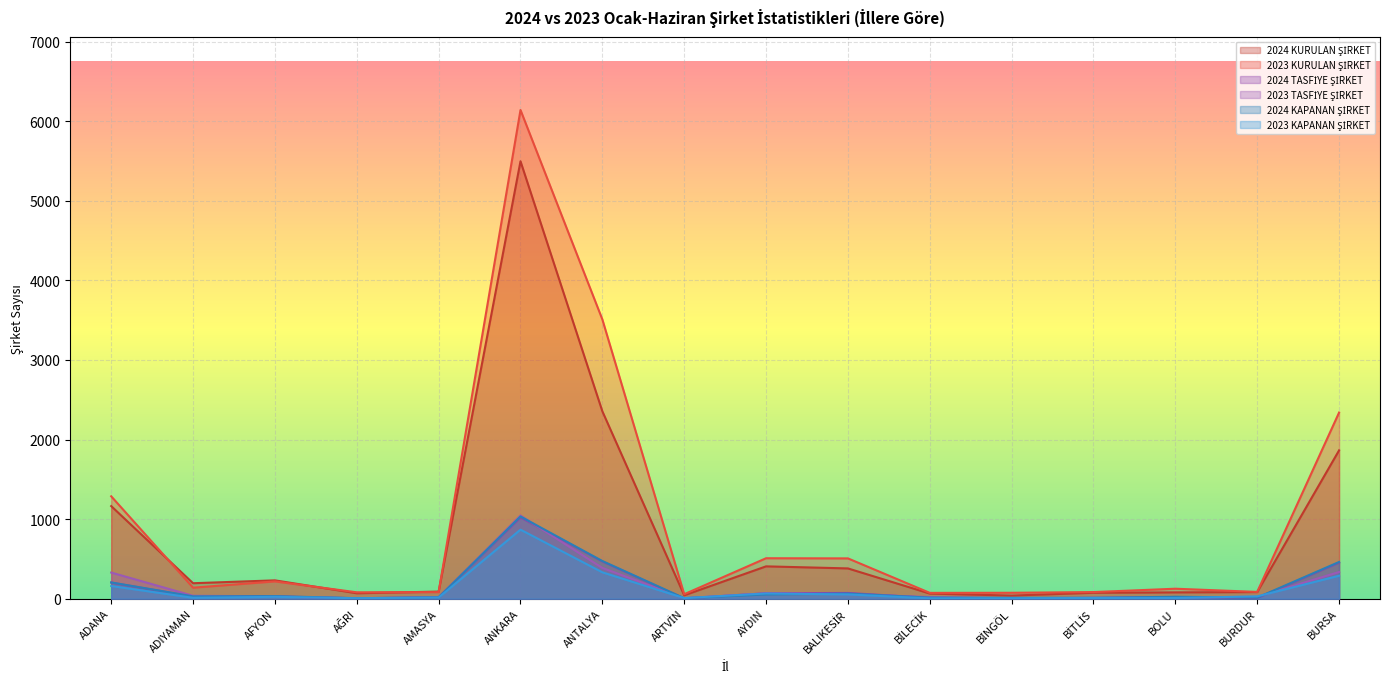

What is the value of the 2024 TASFİYE ŞİRKET point at the 11th from the left?

11